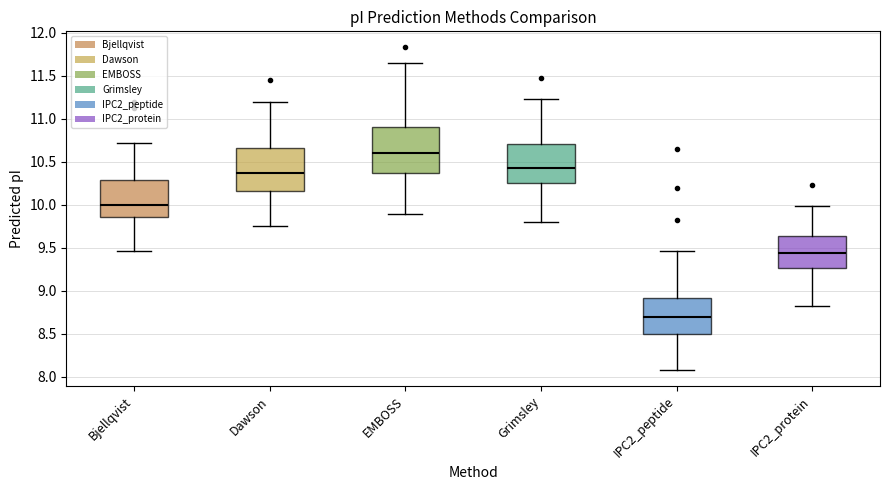

Reading left to right, read every box against the y-axis: the position of its median line, the range the box covers, and the ends of its whiskers. The values are not printed on the chart, so give them approximately, as read against the axis.

Bjellqvist: median 10.00, box 9.85 to 10.30, whiskers 9.45 to 10.70
Dawson: median 10.35, box 10.15 to 10.65, whiskers 9.75 to 11.20
EMBOSS: median 10.60, box 10.35 to 10.90, whiskers 9.90 to 11.65
Grimsley: median 10.40, box 10.25 to 10.70, whiskers 9.80 to 11.25
IPC2_peptide: median 8.70, box 8.50 to 8.90, whiskers 8.10 to 9.45
IPC2_protein: median 9.45, box 9.25 to 9.65, whiskers 8.85 to 10.00